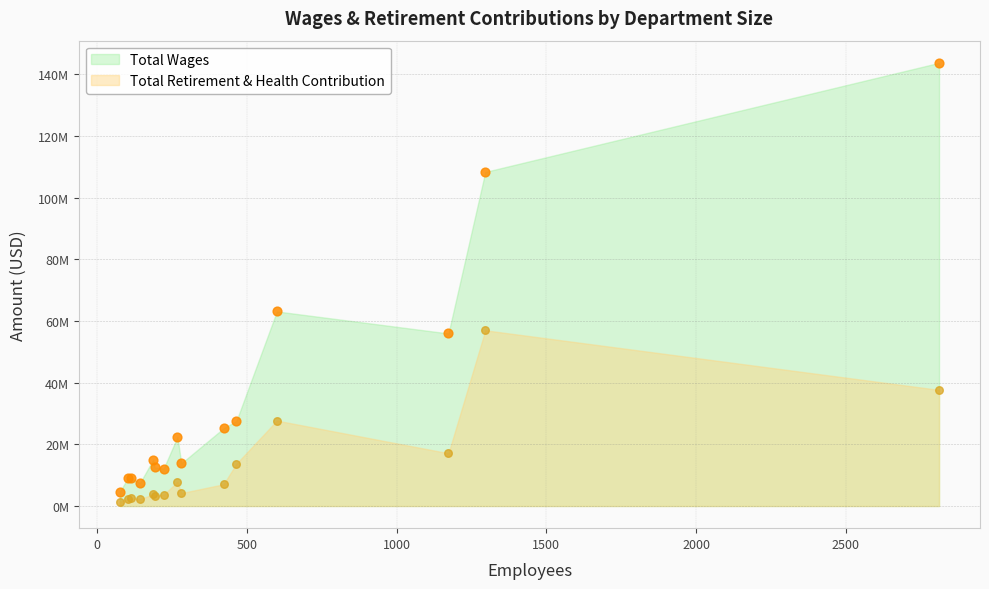

Which series has the largest Y range (max minus min)?

total_wages